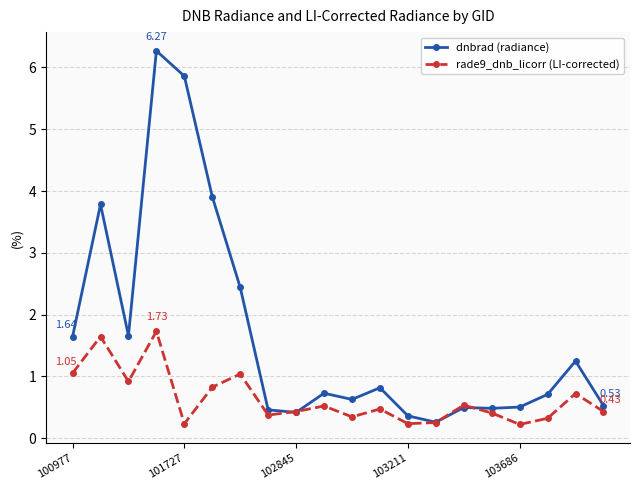

Is this an area chart (filled region under the line)?

No